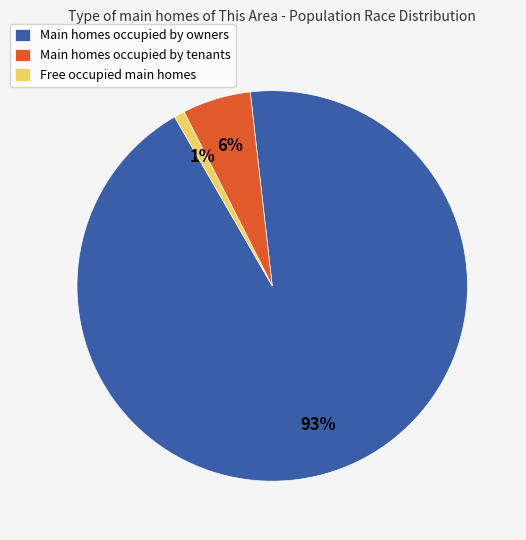

Combined, do Main homes occupied by owners and Free occupied main homes account for over 50%?

Yes